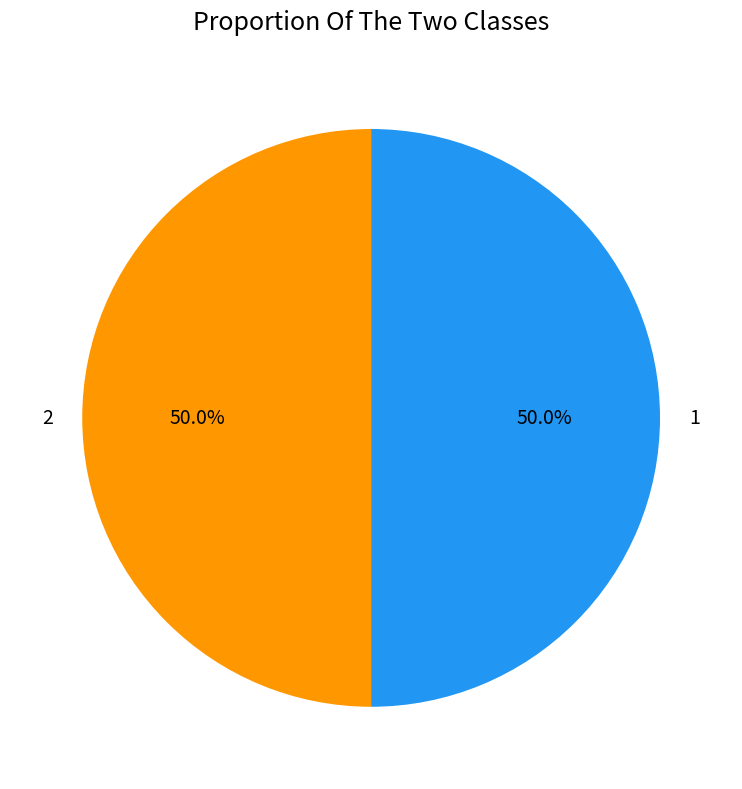

What is the total percentage of 1 and 2?

100.0%